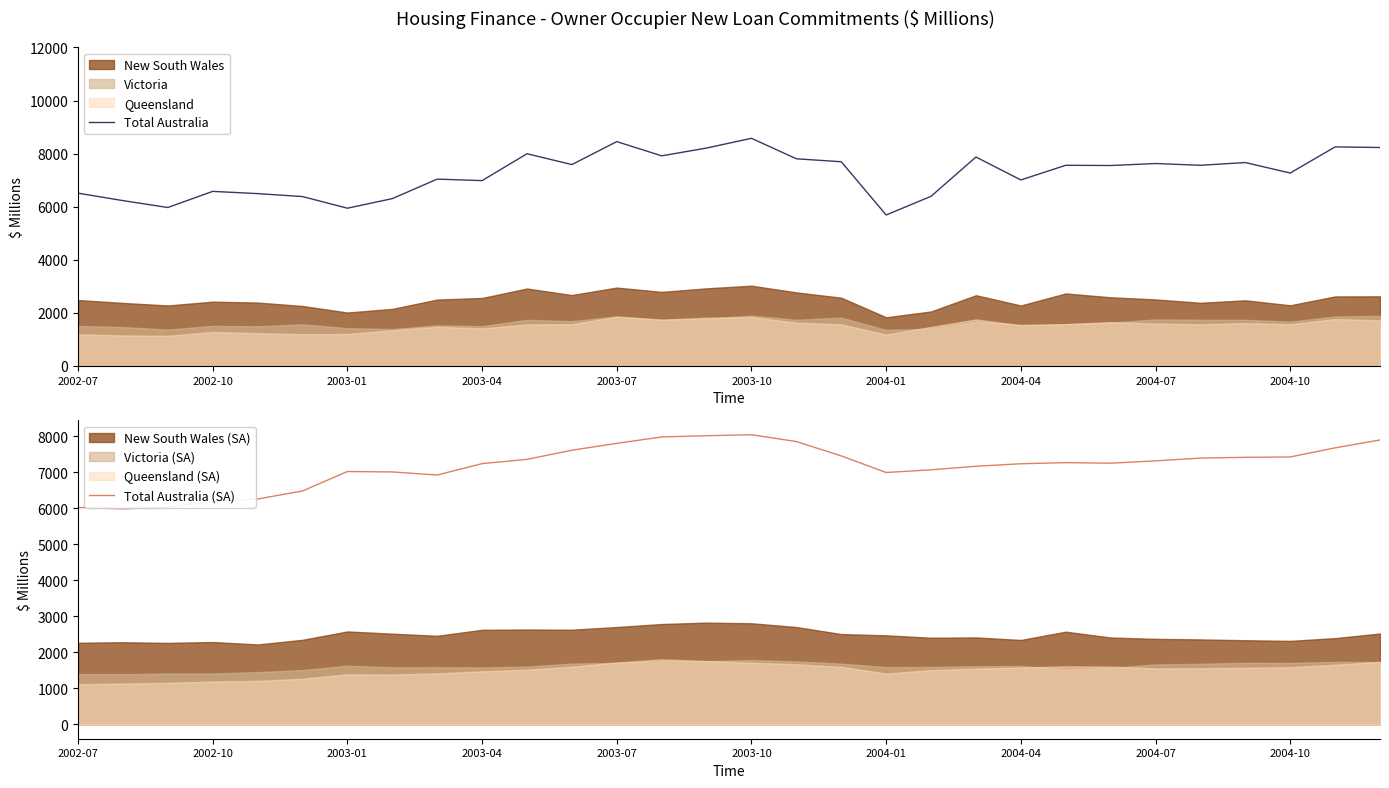

Which category has the lowest value in the Total Australia series?

2004-01